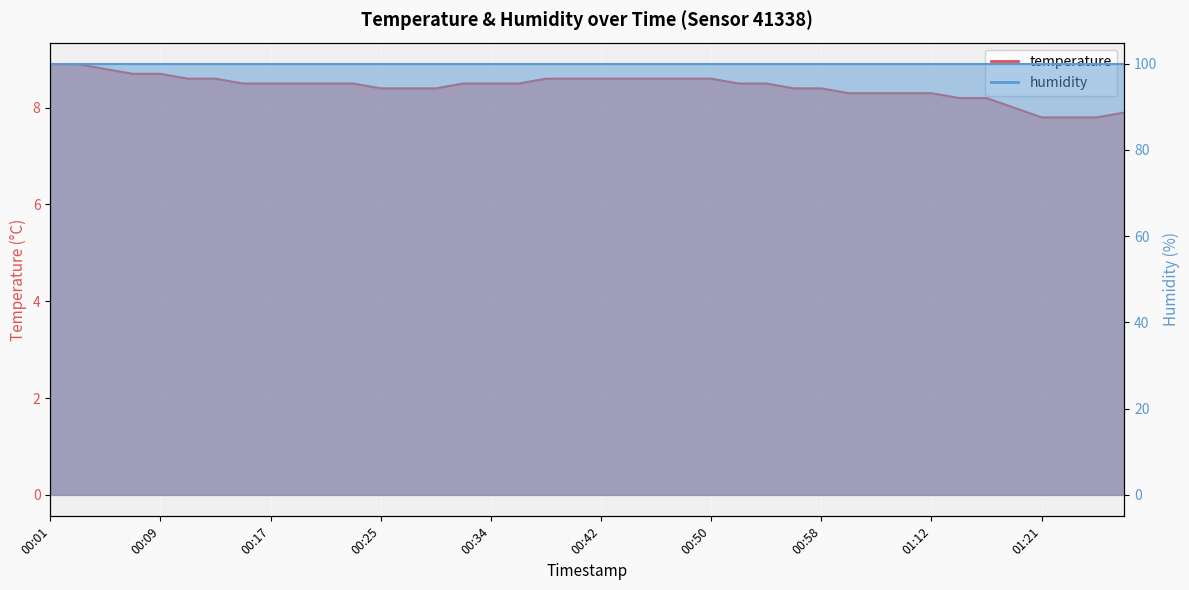

Which has a higher value, 01:25 or 00:15?

00:15